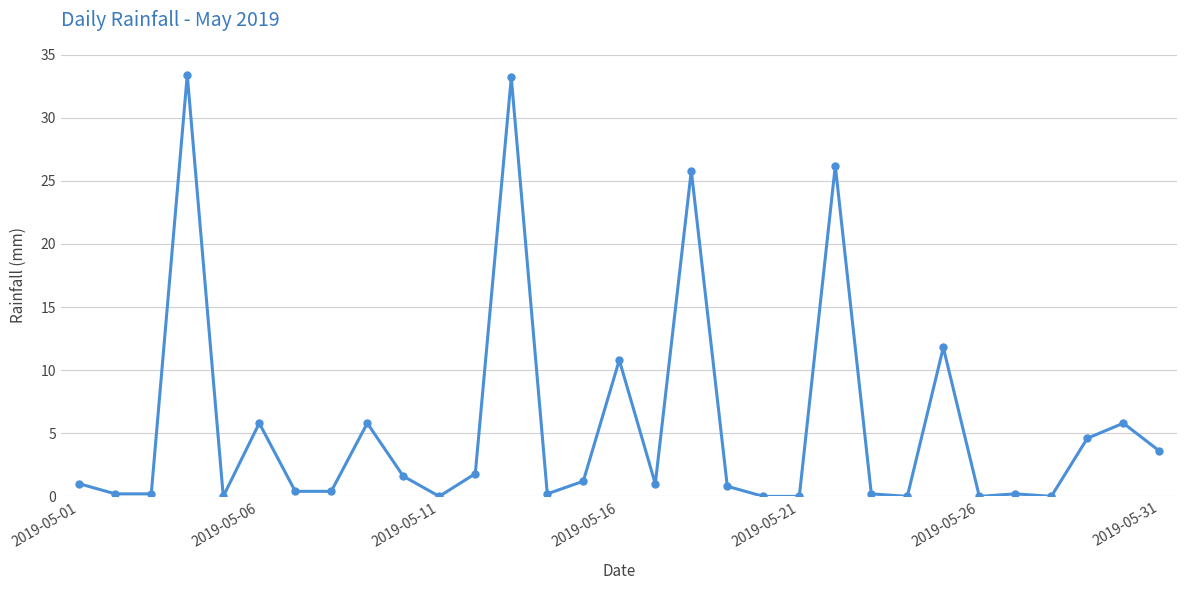

What is the average value?

5.7